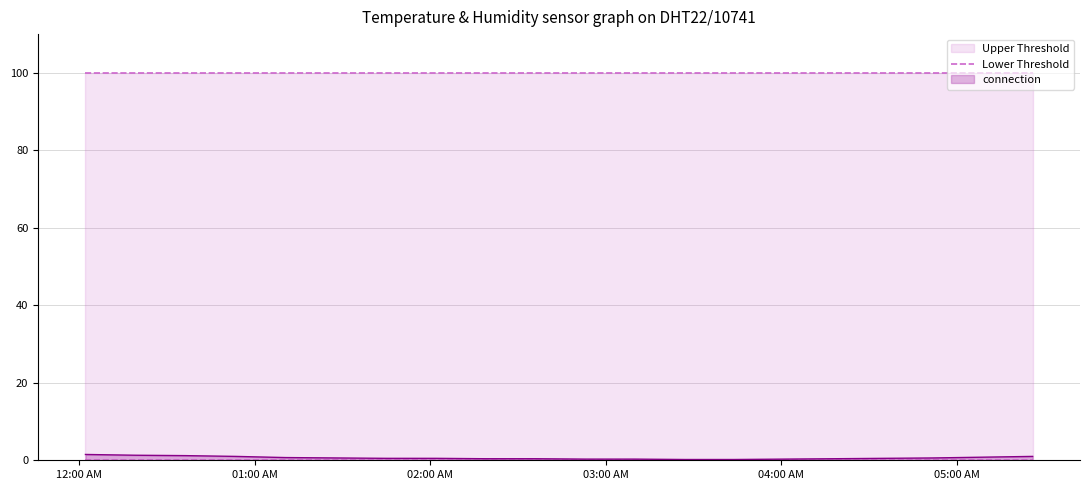

What is the total value across all series at 2024-03-07T02:19:00?

100.3